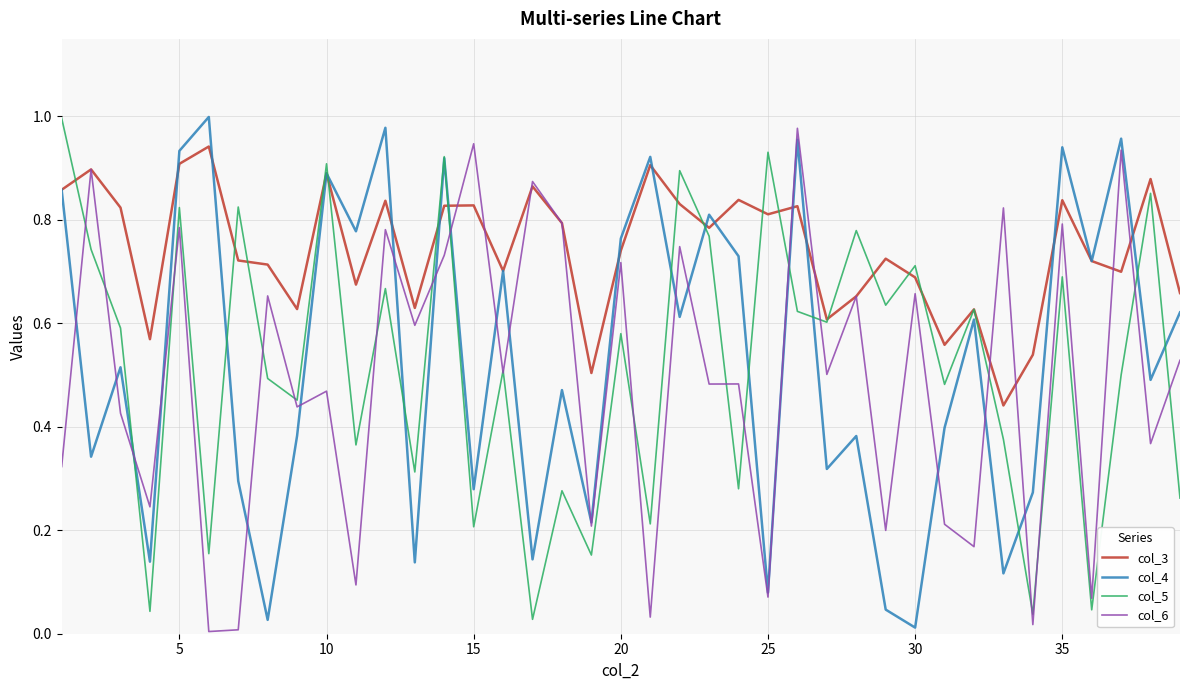

Which series has the largest total across all categories?

col_3